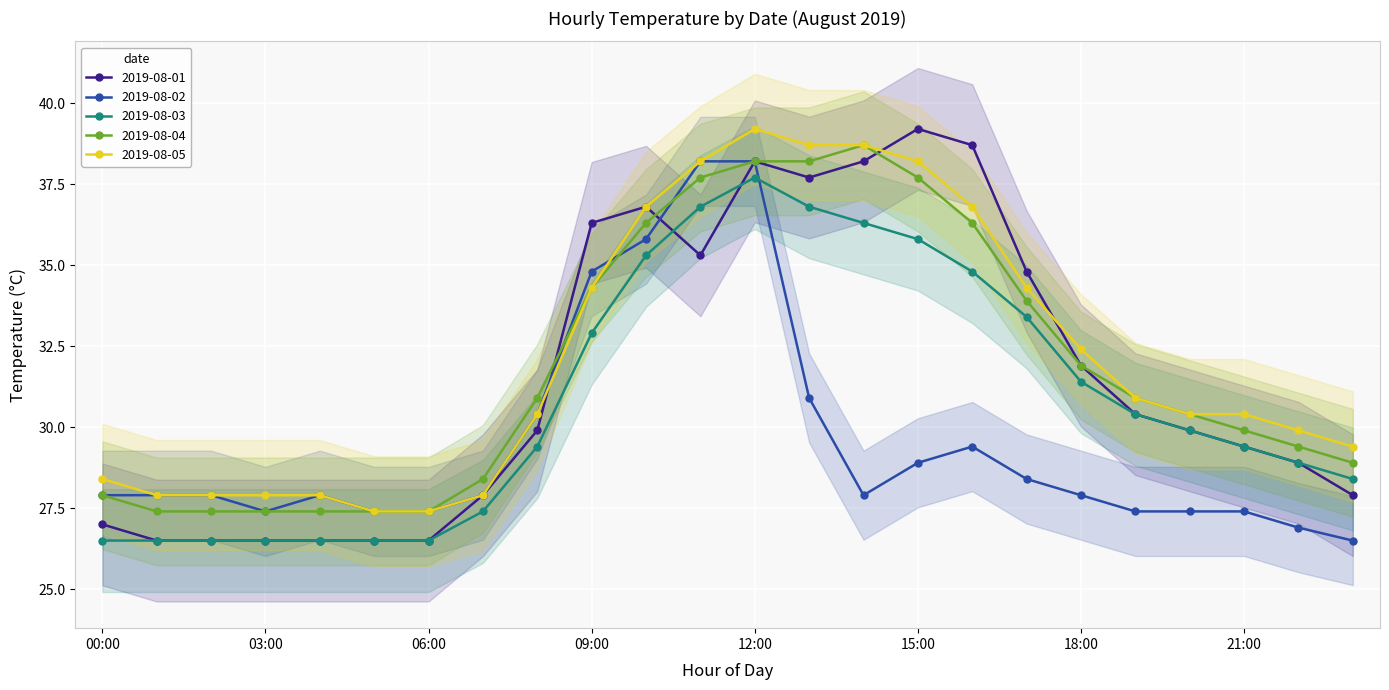

What is the average value of the 2019-08-01 series?

31.6